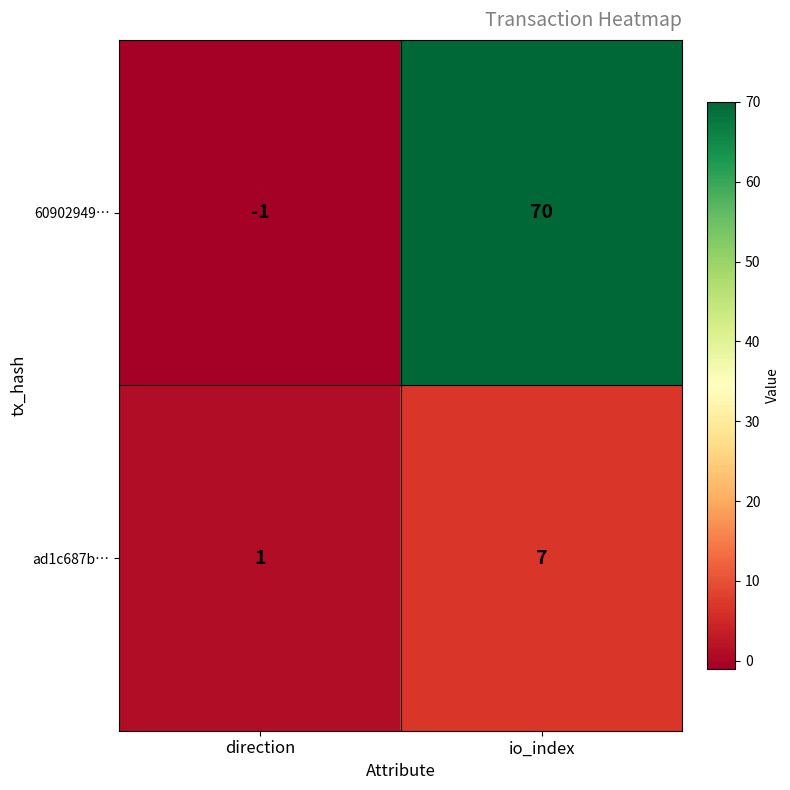

List the series in order of their overall mean, highest first.

60902949…, ad1c687b…